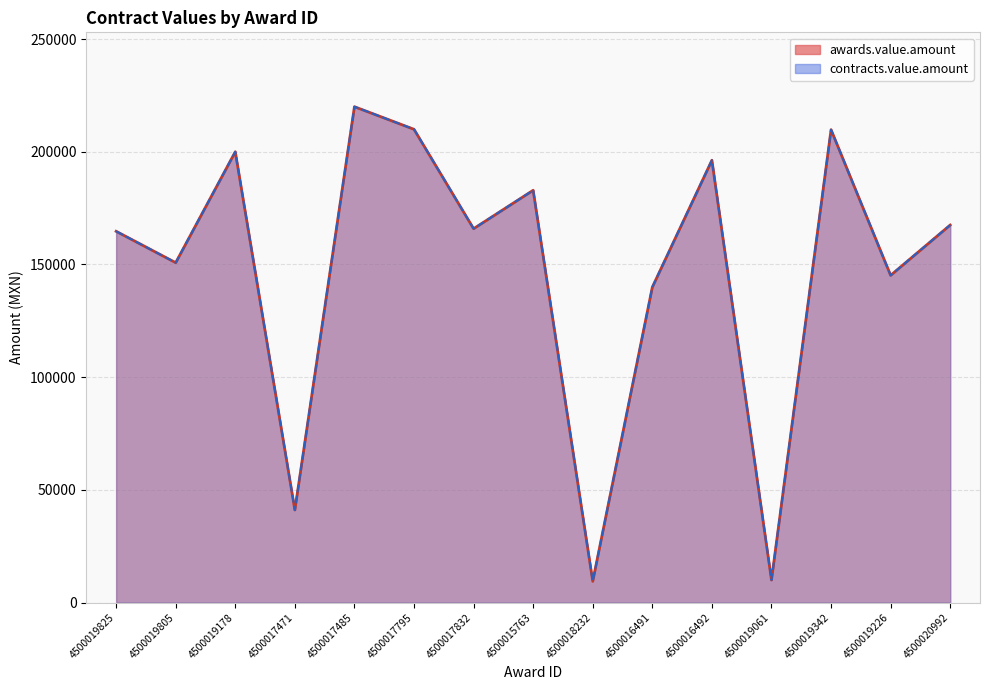

Where is awards.value.amount nearest to the value 114713?

4500016491